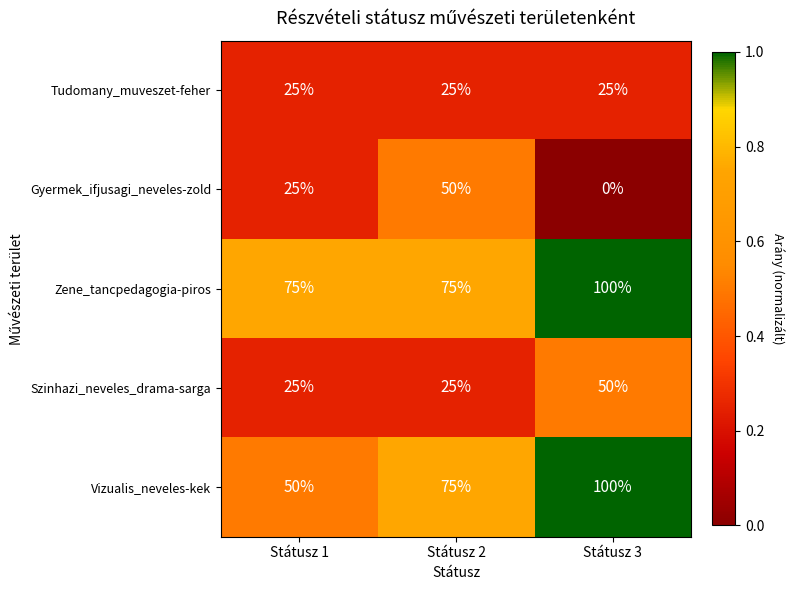

How many Szinhazi_neveles_drama-sarga values are between 25 and 50?

3